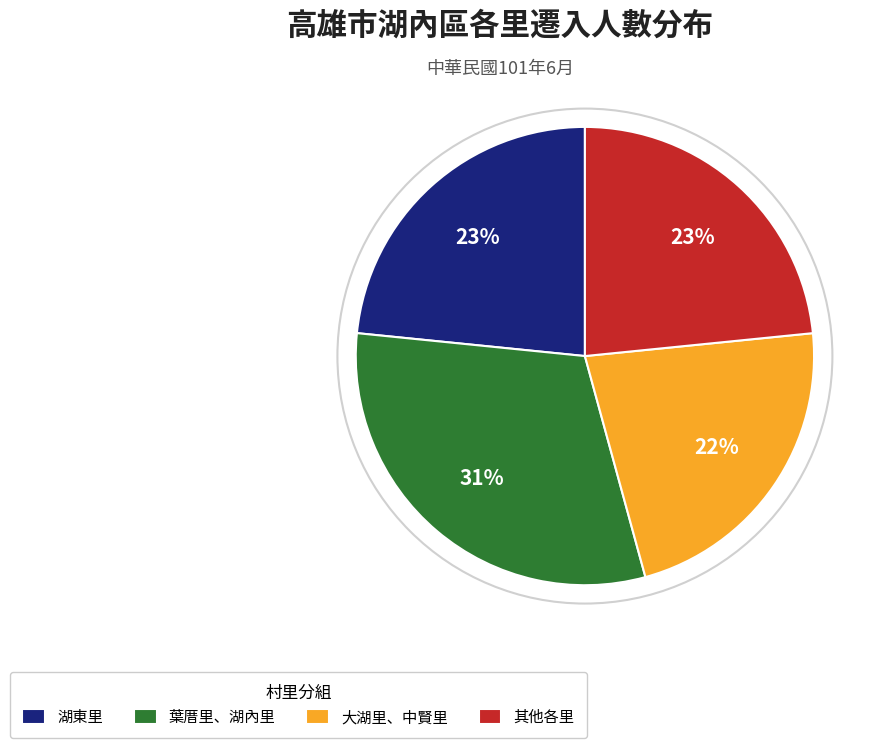

How many segments does this pie chart have?

4